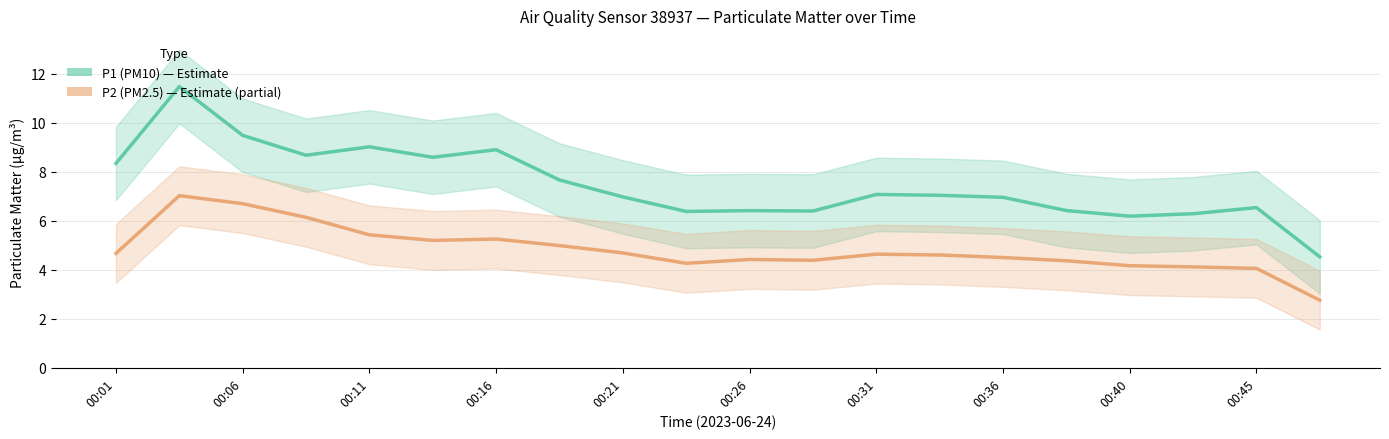

Which series has the largest range (max minus min)?

P1 (PM10)